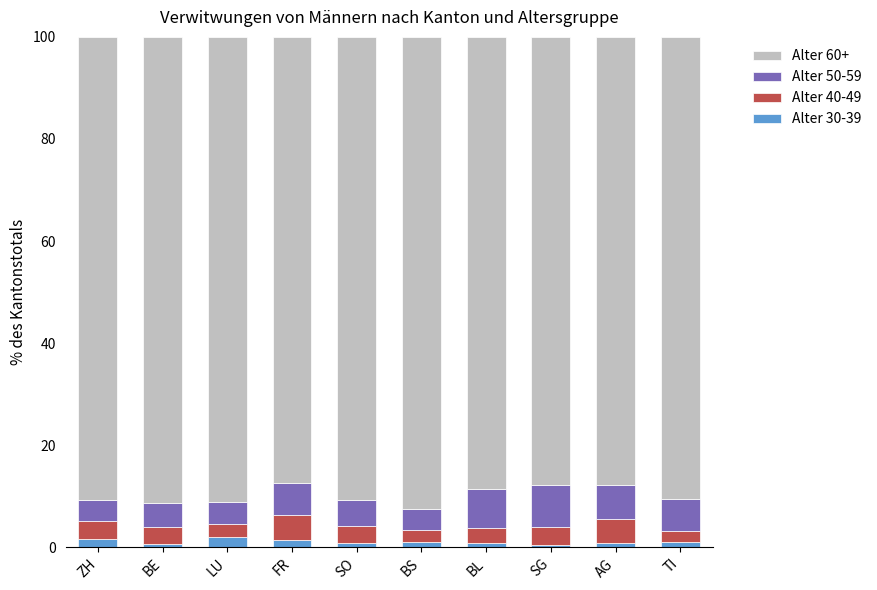

What is the total value across all series at FR?

100.0